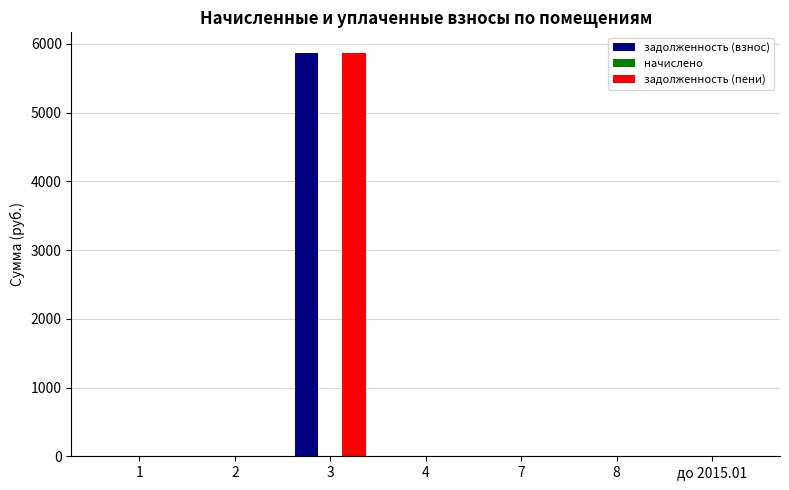

The value of задолженность (взнос) at до 2015.01 is -2245.5. True or false?

False